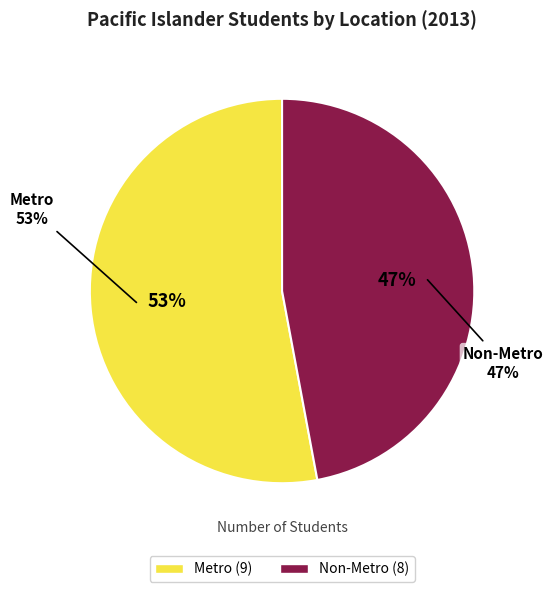

To the nearest percent, what portion does Metro represent?

53%